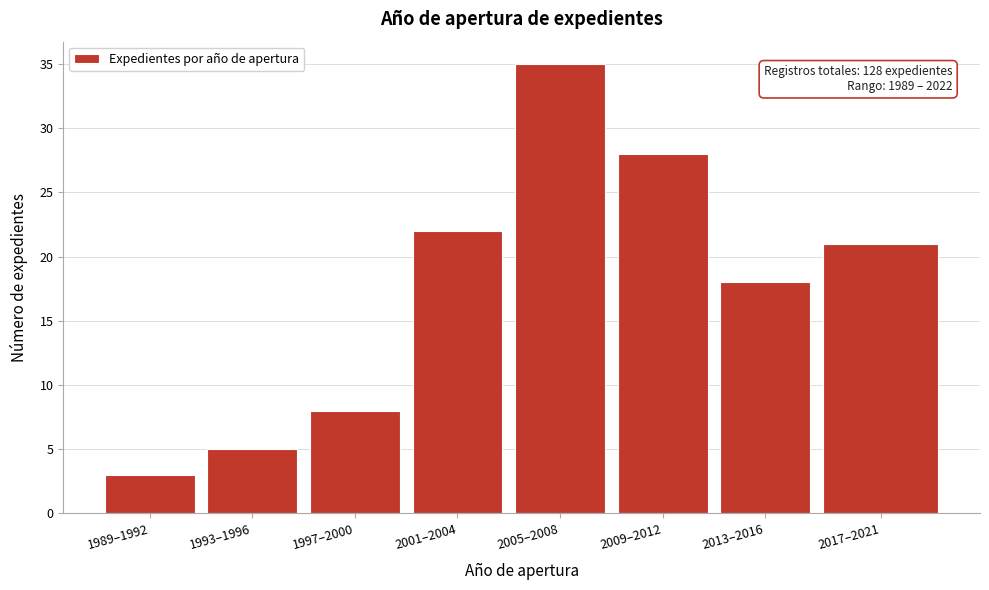

Reading left to right, transcribe all the data shown in this chart.

3	5	8	22	35	28	18	21